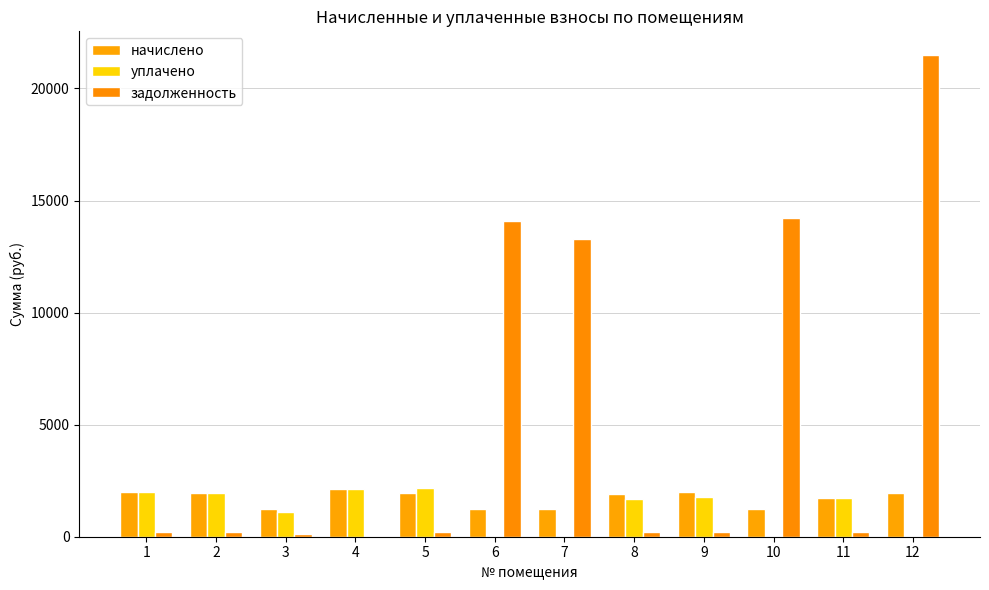

What is the difference between the second highest and minimum values in the задолженность series?

14202.3